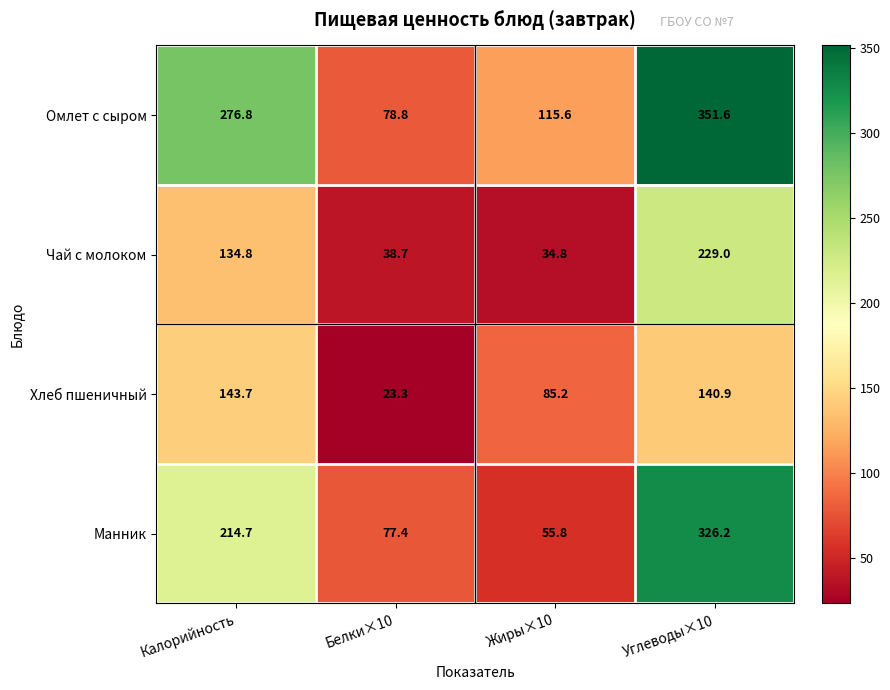

True or false: Манник has a value of 326.2 at Углеводы×10.

True